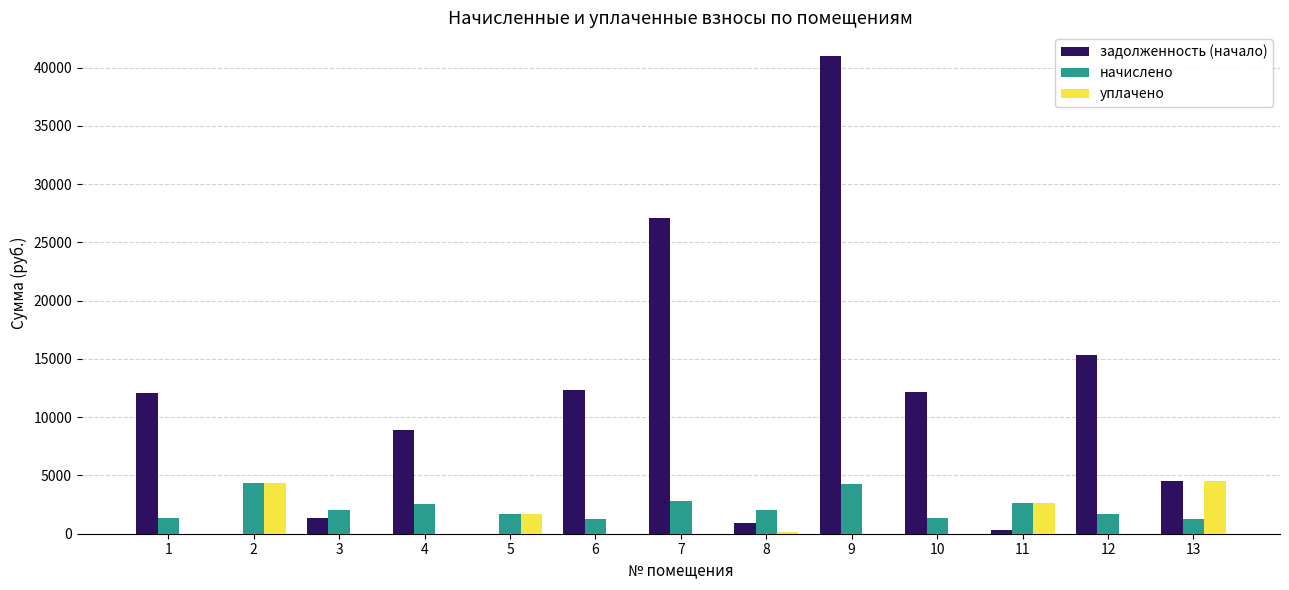

Are the bars horizontal?

No